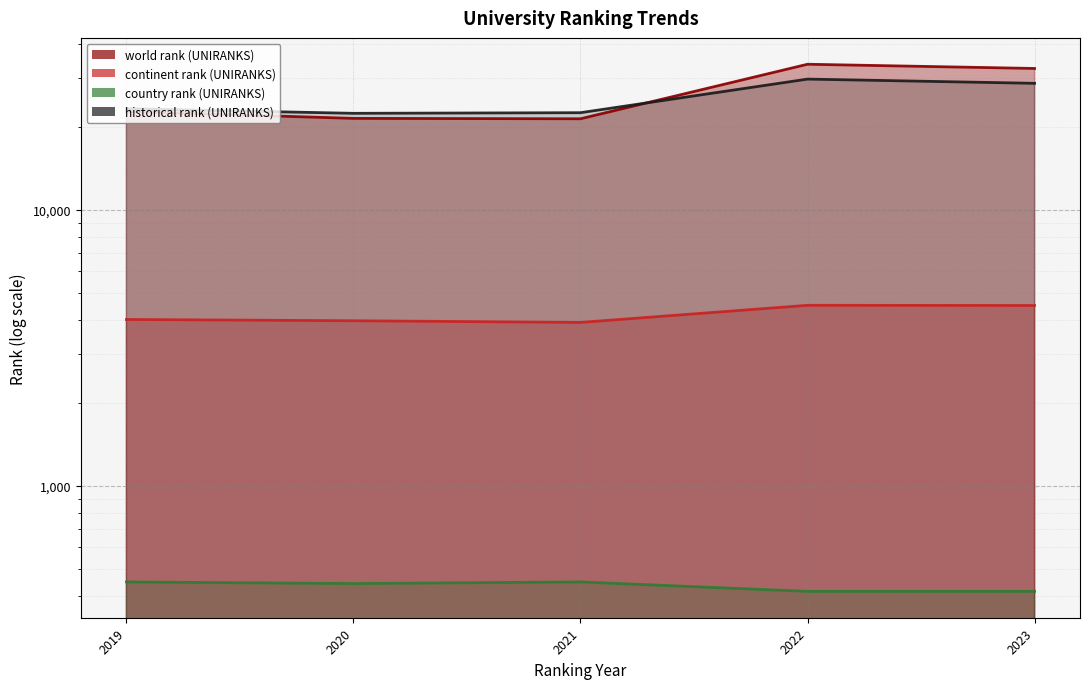

True or false: continent rank (UNIRANKS) and historical rank (UNIRANKS) cross at least once.

False